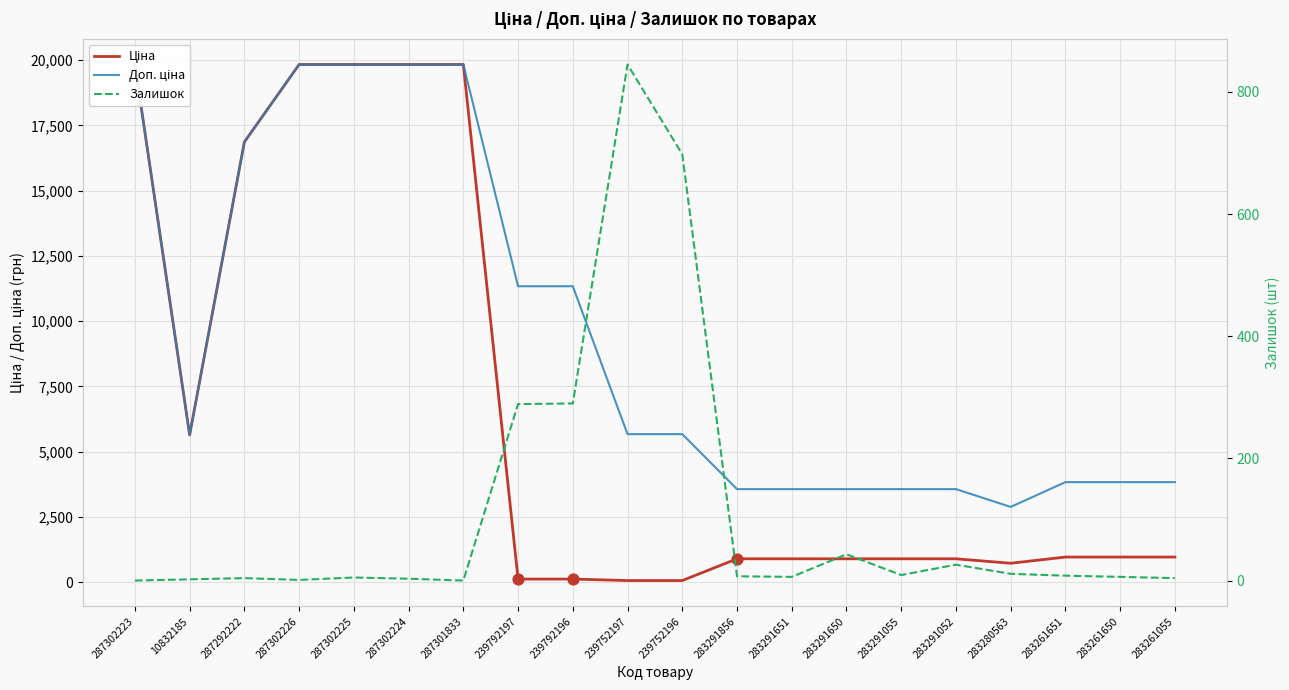

Which series has the largest total across all categories?

Доп. ціна